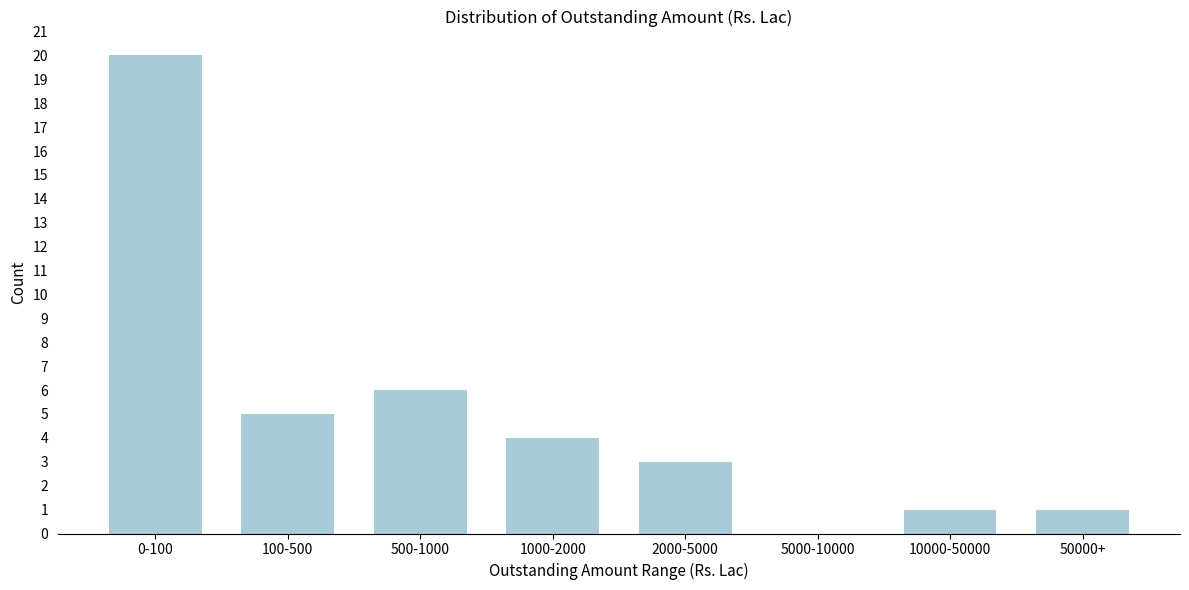

Reading right to left, transcribe all the data shown in this chart.

50000+=1	10000-50000=1	5000-10000=0	2000-5000=3	1000-2000=4	500-1000=6	100-500=5	0-100=20